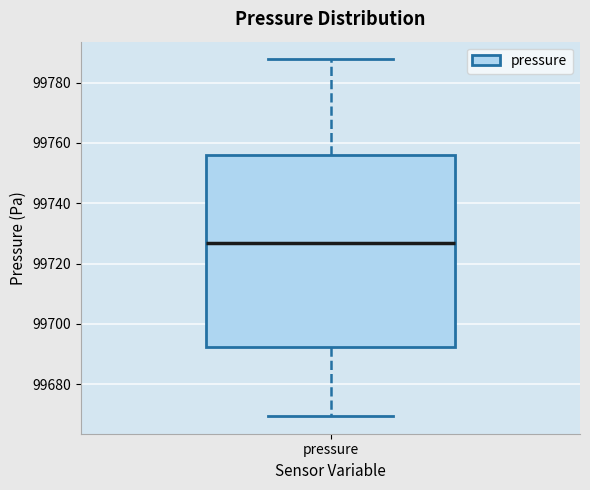

Transcribe this box plot: give where the median line is, the range the box spans, and where the two whiskers end, as read against the y-axis. The values are not printed on the chart, so give them approximately, as read against the axis.

median 99726, box 99692 to 99756, whiskers 99670 to 99788